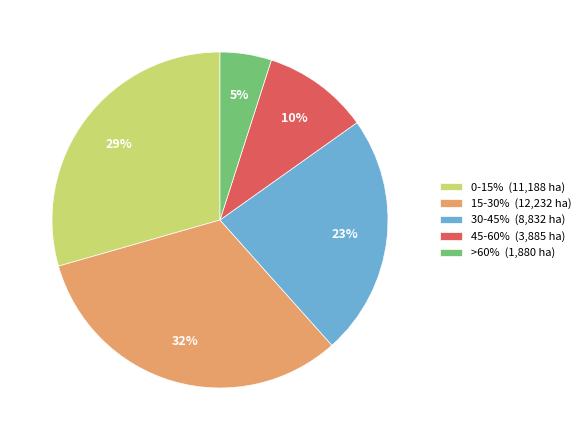

Rank the categories by value from lowest to highest.

>60%, 45-60%, 30-45%, 0-15%, 15-30%